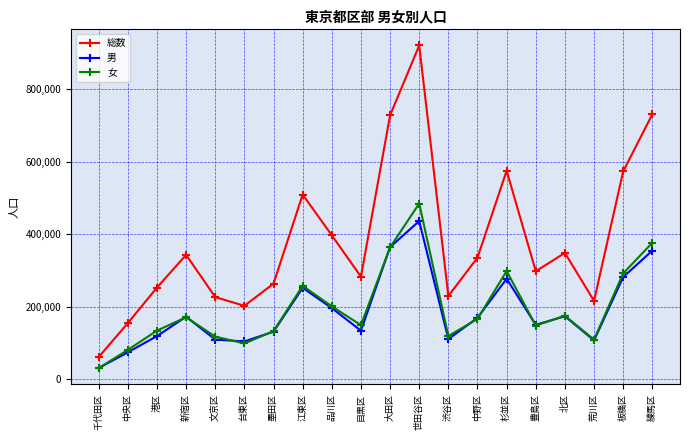

Is this an area chart (filled region under the line)?

No